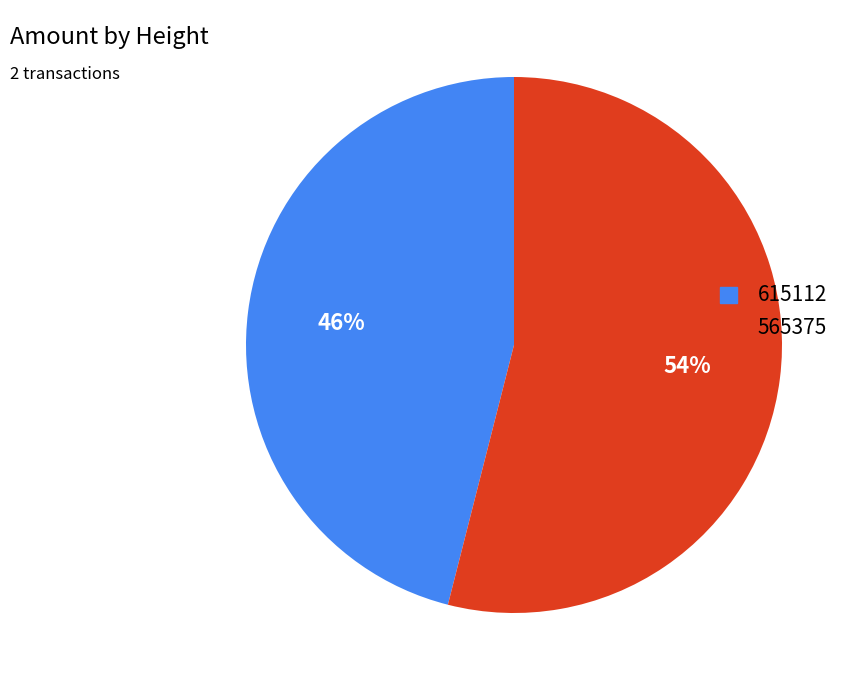

Does 615112 account for over 50% of the chart?

No